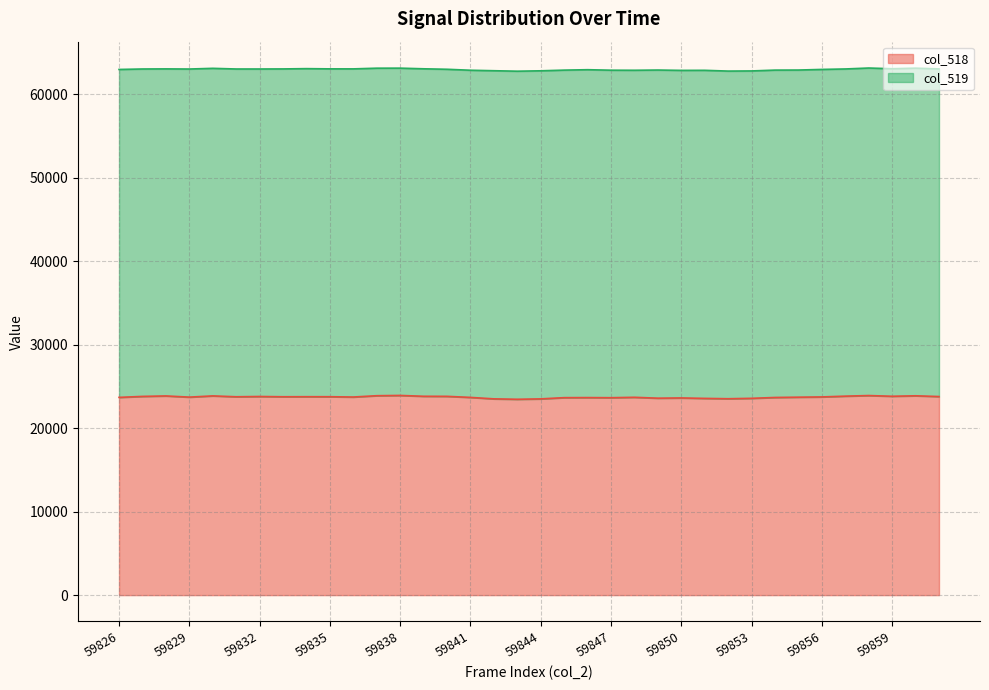

What is the average value?

23710